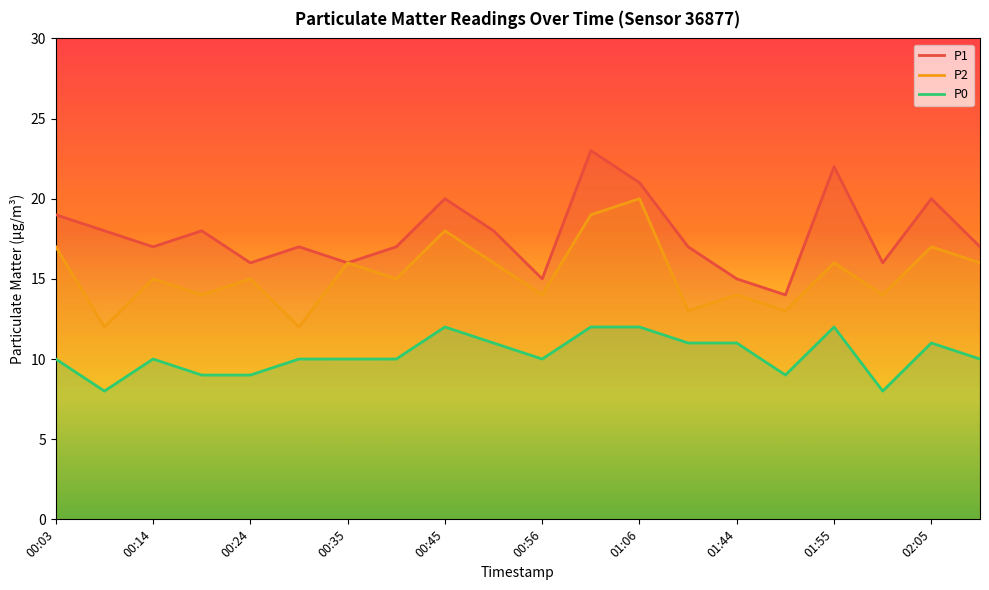

At which label does P1 first exceed 17?

00:03